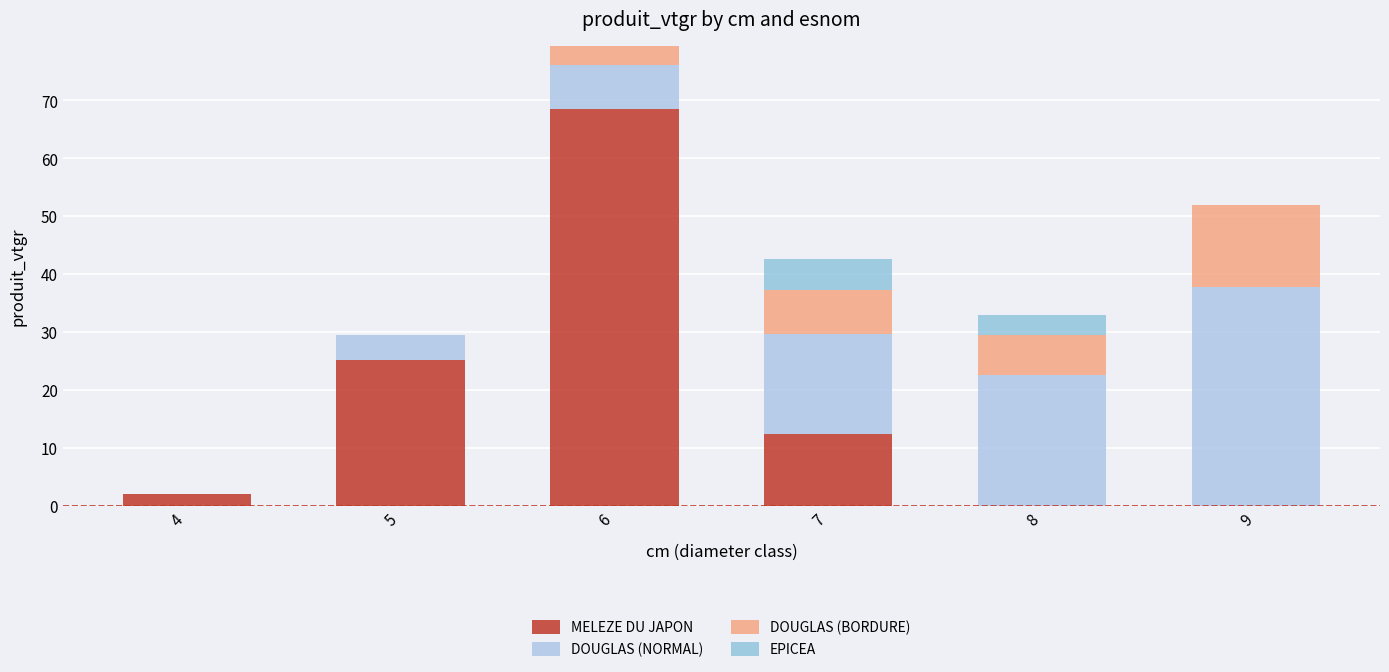

How many values in the MELEZE DU JAPON series exceed 12?

3